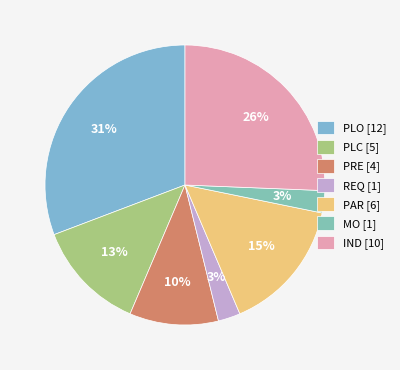

To the nearest percent, what is the difference between the largest and smallest slice percentages?

28%